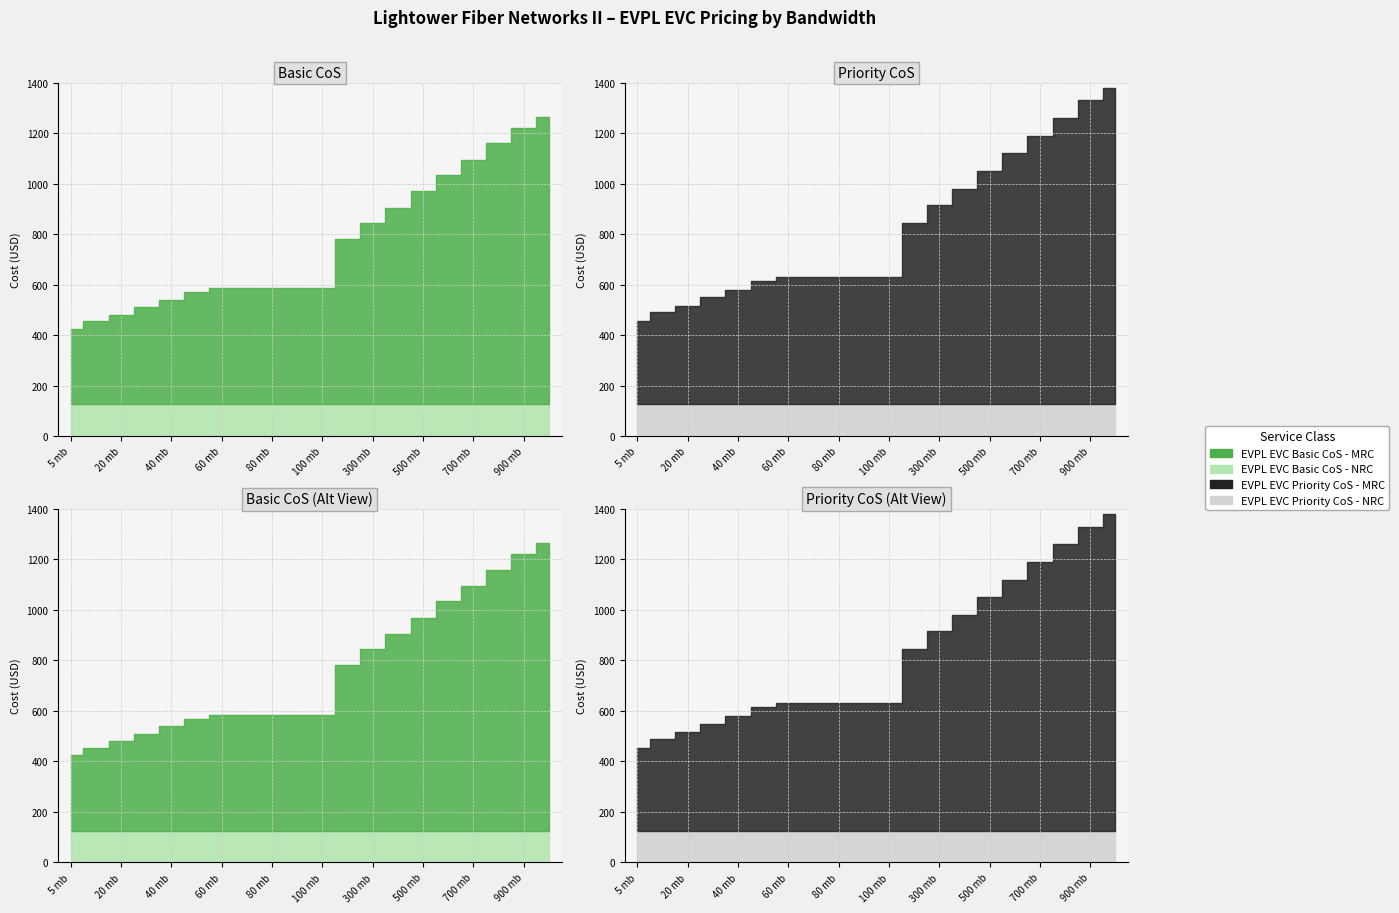

Which series changed the most between 70 mb and 800 mb?

EVPL EVC Priority CoS - MRC